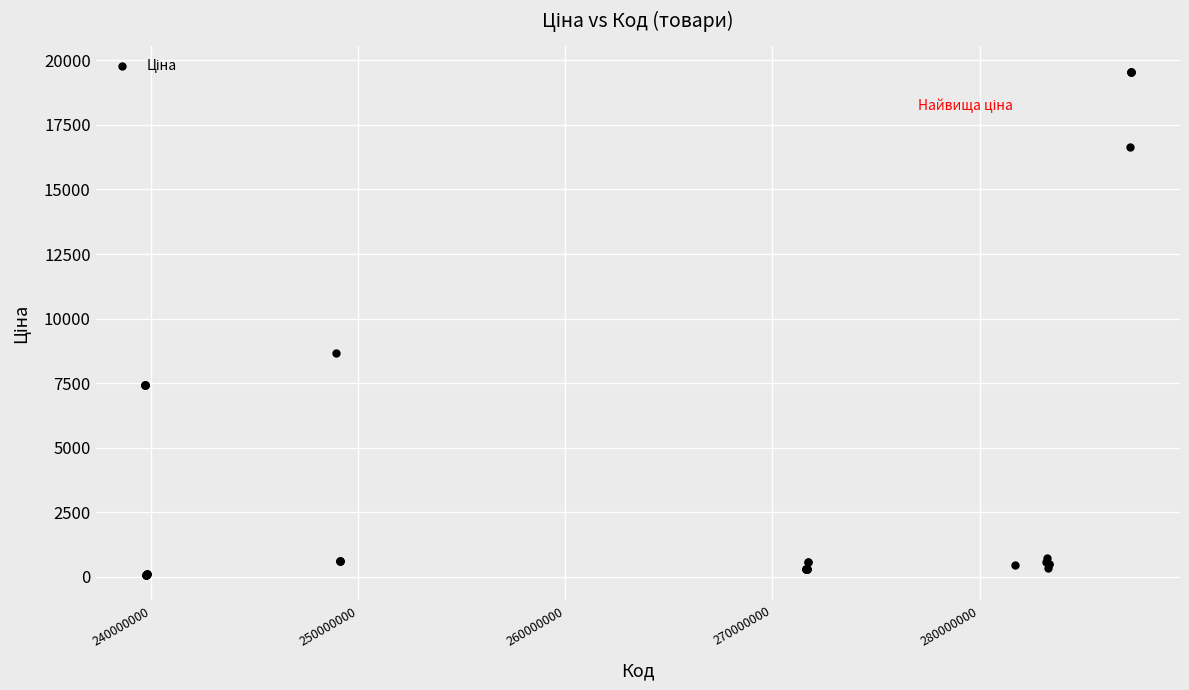

What Y value in the scatter plot is closest to 9810?

8679.5